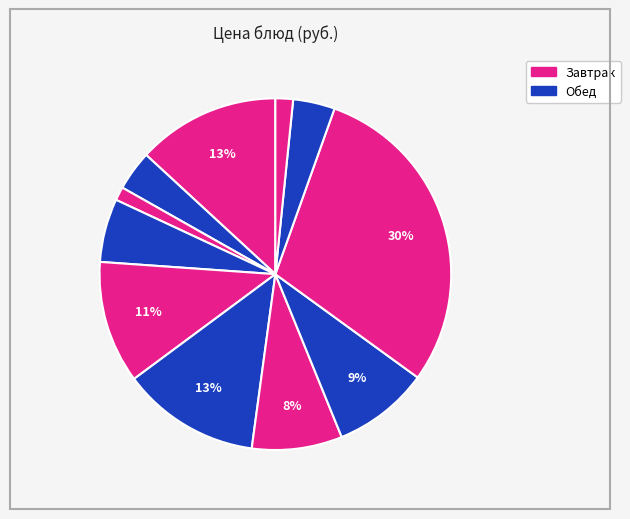

Count the number of slices in the pie.

11